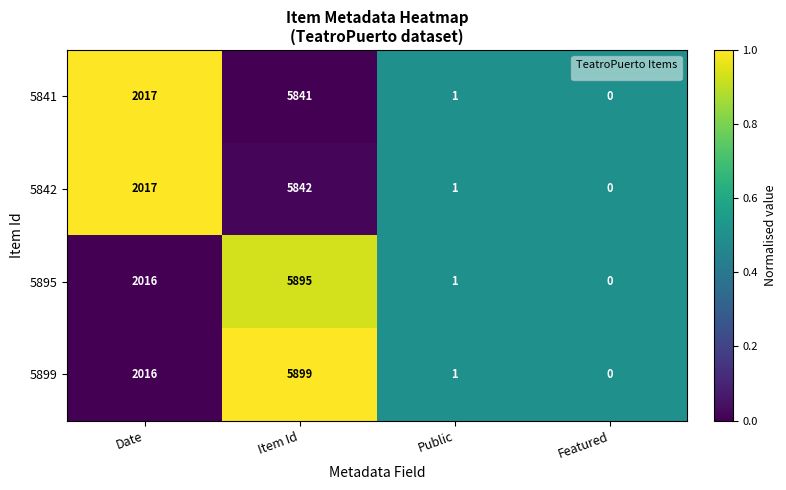

What is the sum of the 5899 values at Item Id and Featured?

5899